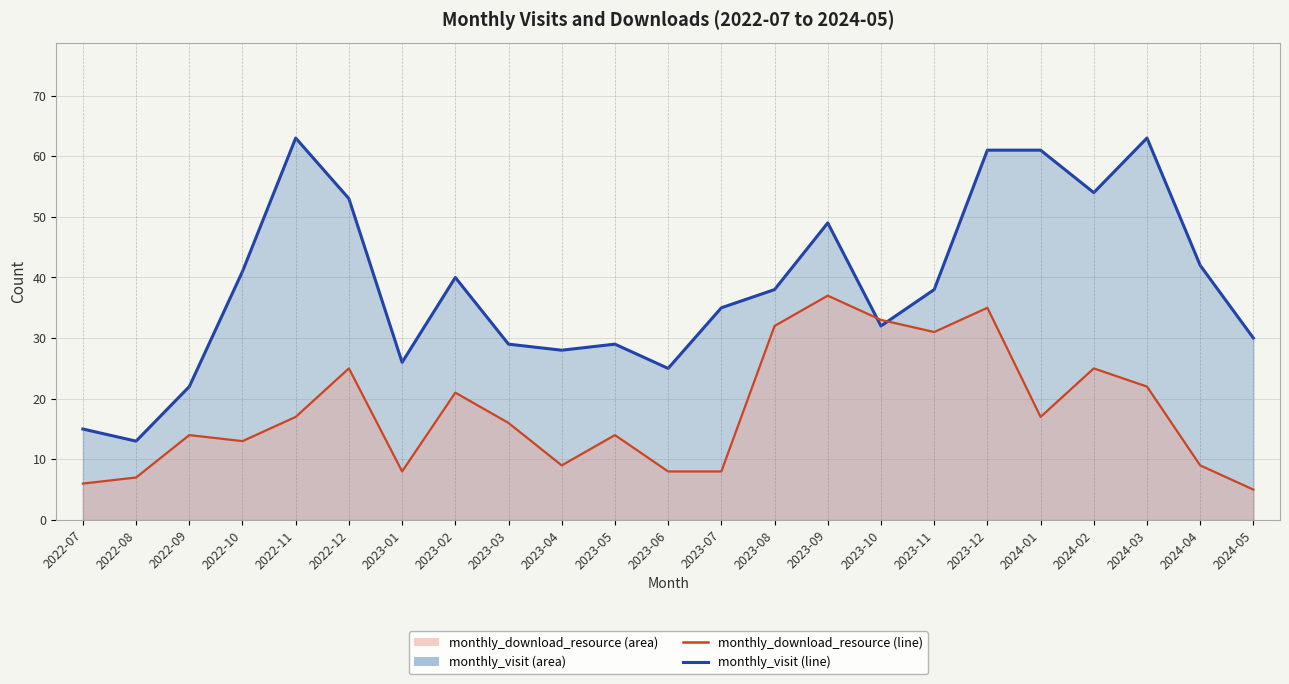

At 2023-03, list the series in order from smallest to largest.

monthly_download_resource (line), monthly_visit (line)